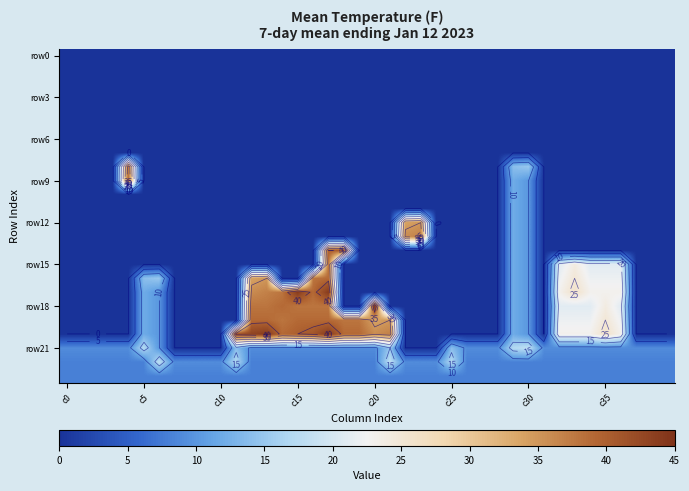

Between 26 and 21, which is larger?

26